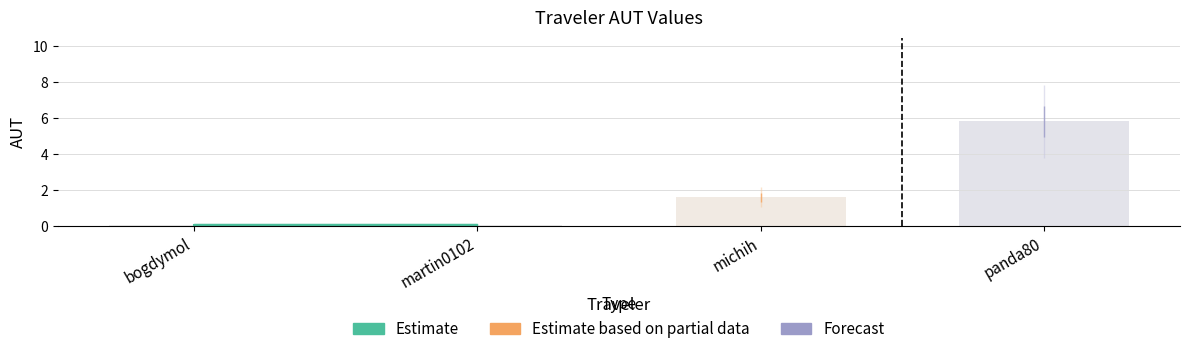

The value at michih is 1.6. True or false?

True